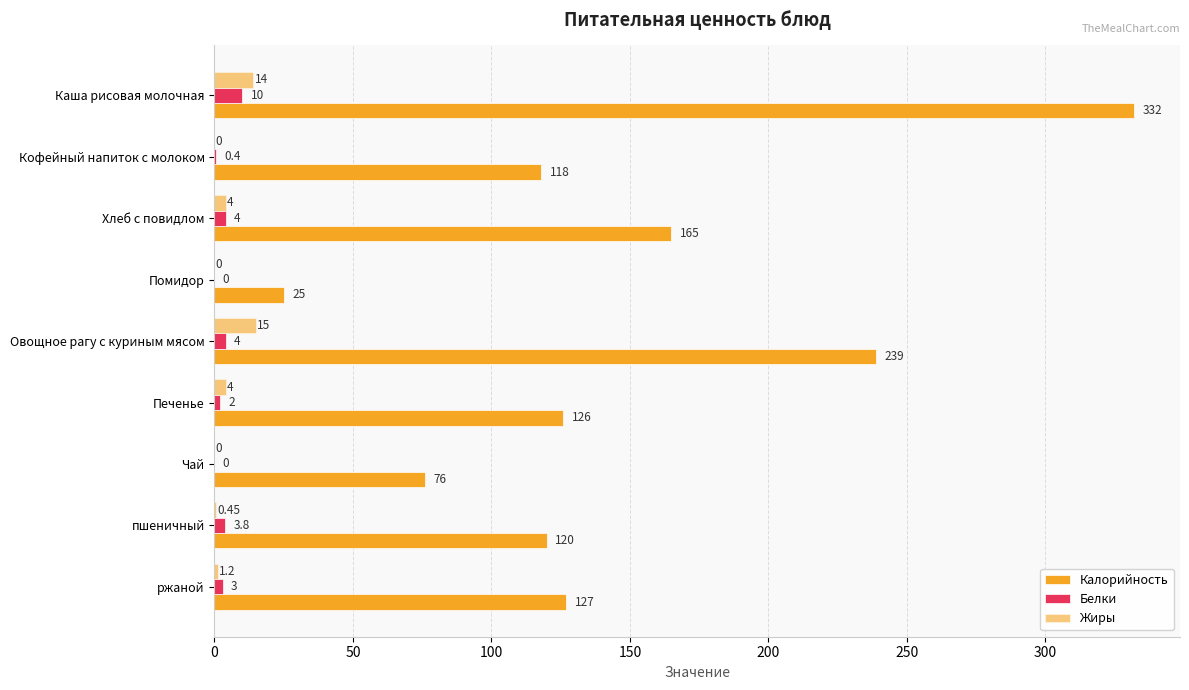

What is the sum of all Жиры values?

38.6